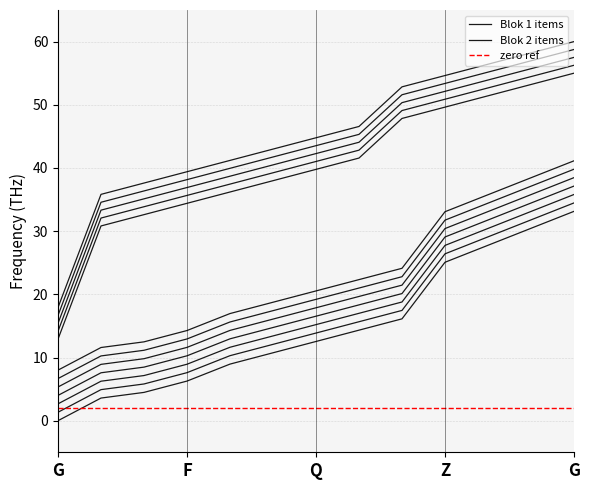

Reading left to right, extract all data points from this chart.

Blok 1 items: 0.0	3.6	4.5	6.3	9.0	10.7	12.5	14.3	16.1	25.1	27.8	30.4	33.1
Blok 2 items: 17.9	35.8	37.6	39.4	41.2	43.0	44.8	46.6	52.8	54.6	56.4	58.2	60.0